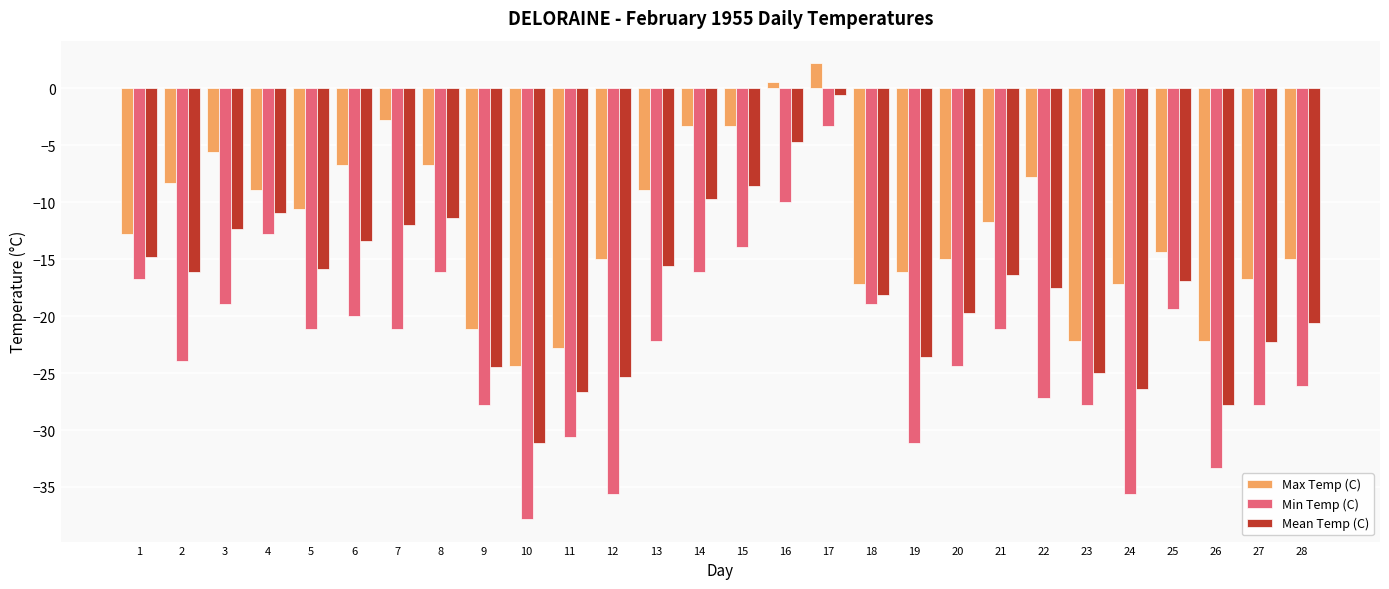

Reading left to right, list all the values displayed in this chart.

Max Temp (C): 1=-12.8	2=-8.3	3=-5.6	4=-8.9	5=-10.6	6=-6.7	7=-2.8	8=-6.7	9=-21.1	10=-24.4	11=-22.8	12=-15.0	13=-8.9	14=-3.3	15=-3.3	16=0.6	17=2.2	18=-17.2	19=-16.1	20=-15.0	21=-11.7	22=-7.8	23=-22.2	24=-17.2	25=-14.4	26=-22.2	27=-16.7	28=-15.0
Min Temp (C): 1=-16.7	2=-23.9	3=-18.9	4=-12.8	5=-21.1	6=-20.0	7=-21.1	8=-16.1	9=-27.8	10=-37.8	11=-30.6	12=-35.6	13=-22.2	14=-16.1	15=-13.9	16=-10.0	17=-3.3	18=-18.9	19=-31.1	20=-24.4	21=-21.1	22=-27.2	23=-27.8	24=-35.6	25=-19.4	26=-33.3	27=-27.8	28=-26.1
Mean Temp (C): 1=-14.8	2=-16.1	3=-12.3	4=-10.9	5=-15.9	6=-13.4	7=-12.0	8=-11.4	9=-24.5	10=-31.1	11=-26.7	12=-25.3	13=-15.6	14=-9.7	15=-8.6	16=-4.7	17=-0.6	18=-18.1	19=-23.6	20=-19.7	21=-16.4	22=-17.5	23=-25.0	24=-26.4	25=-16.9	26=-27.8	27=-22.3	28=-20.6